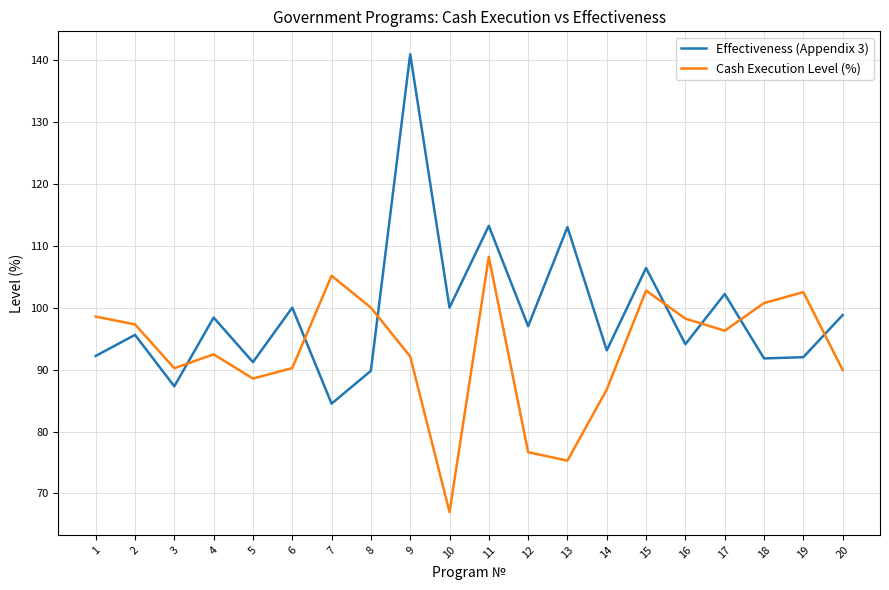

What is the sum of all Effectiveness (Appendix 3) values?

1981.5